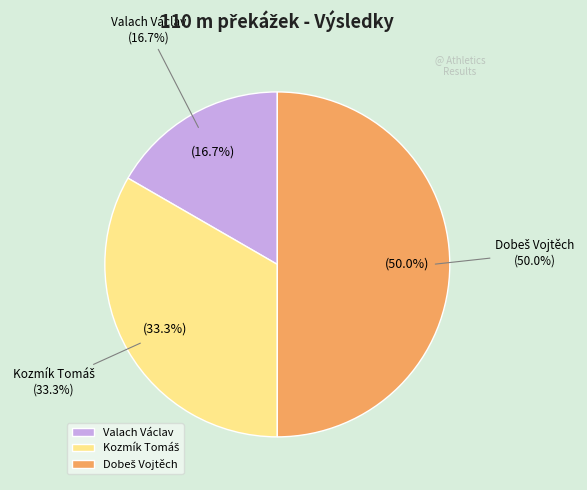

Does Kozmík Tomáš represent more than half of the total?

No